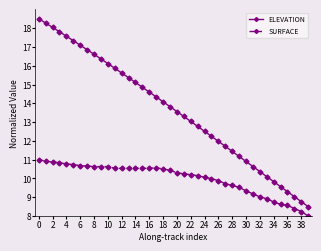

Which series has the widest spread of values?

ELEVATION